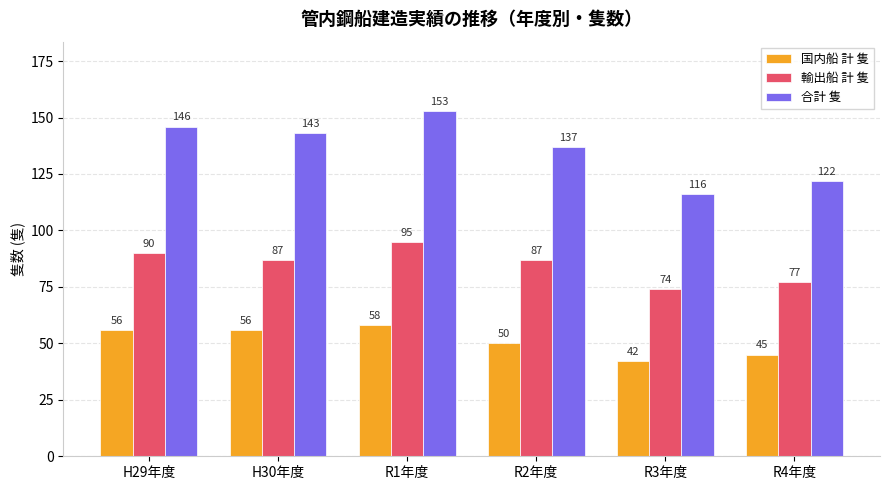

The 国内船 計 隻 series shows 56 at H29年度. True or false?

True